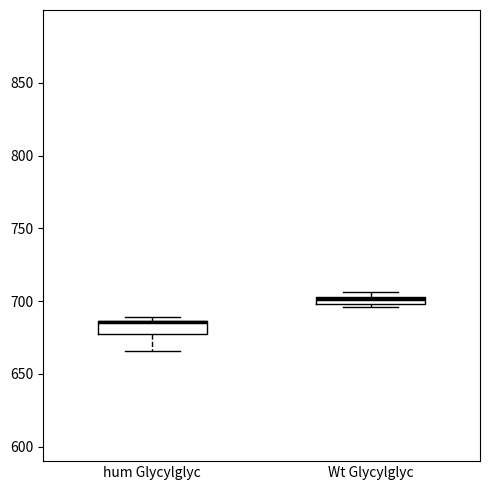

Where is the lower edge of the box for Wt Glycylglyc on the y-axis? The values are not printed on the chart, so give them approximately, as read against the axis.

700